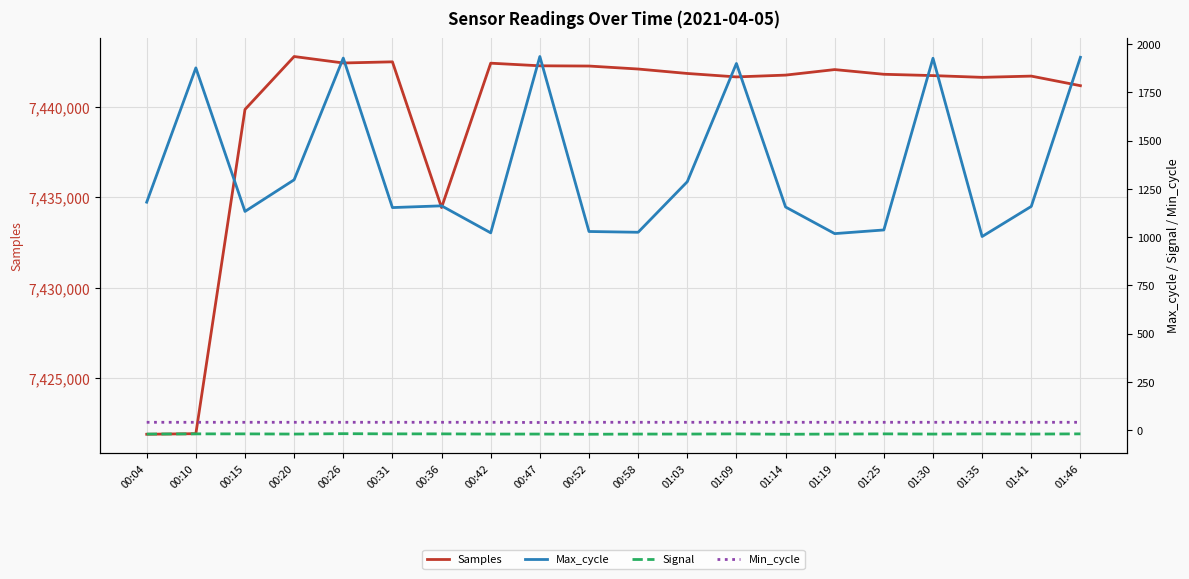

True or false: Samples has more than 1 points higher than both neighbors.

True